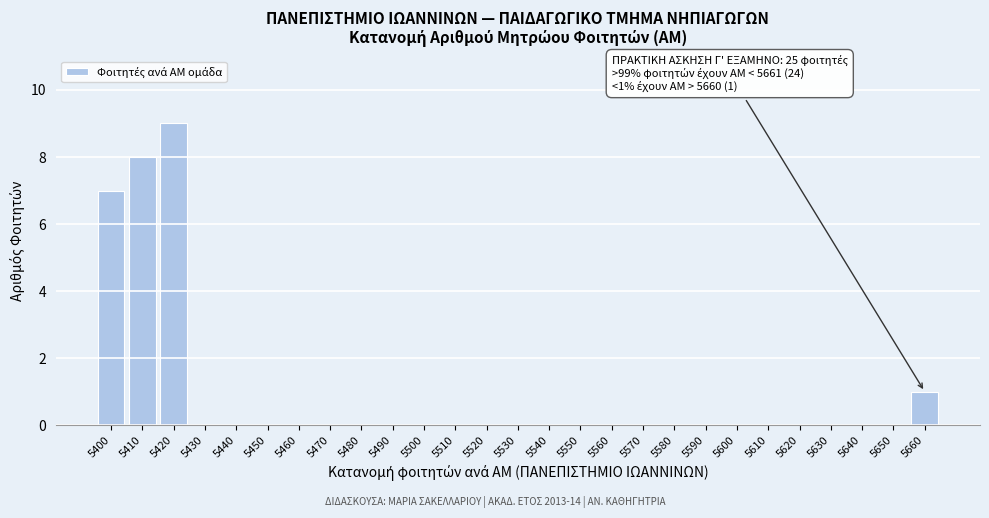

What is the maximum value shown in the chart?

9